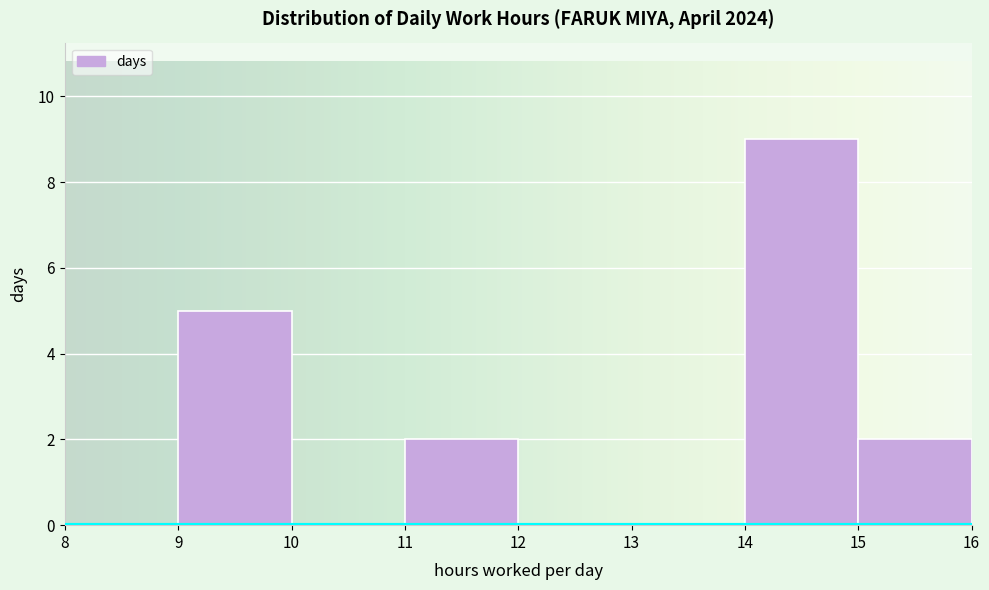

Over which range of the x-axis is the bar tallest?

14 to 15